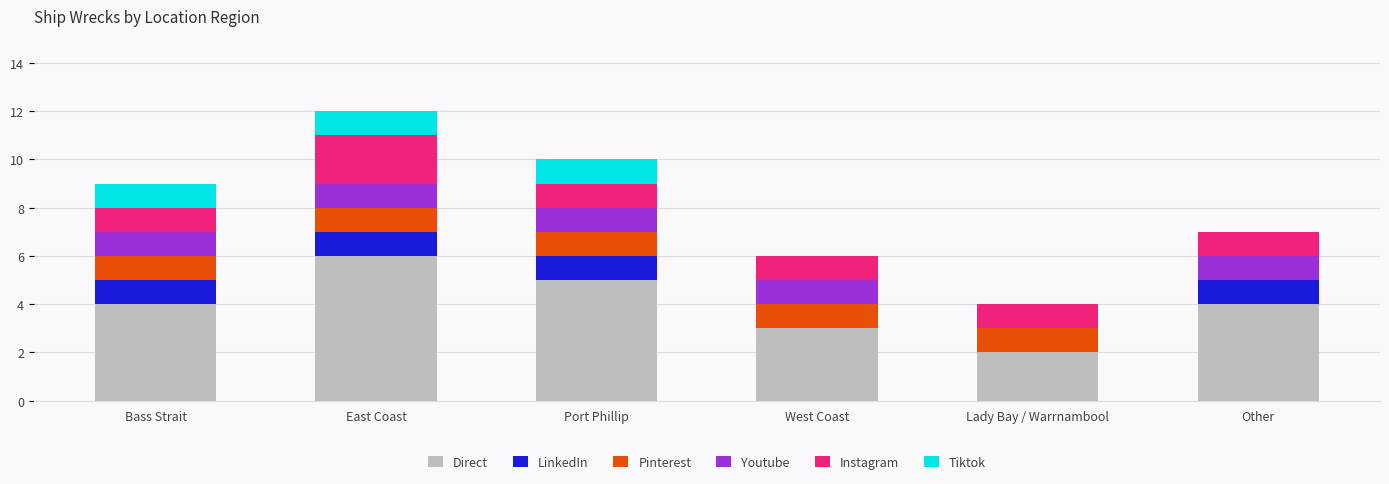

What is the total value across all series at Port Phillip?

10